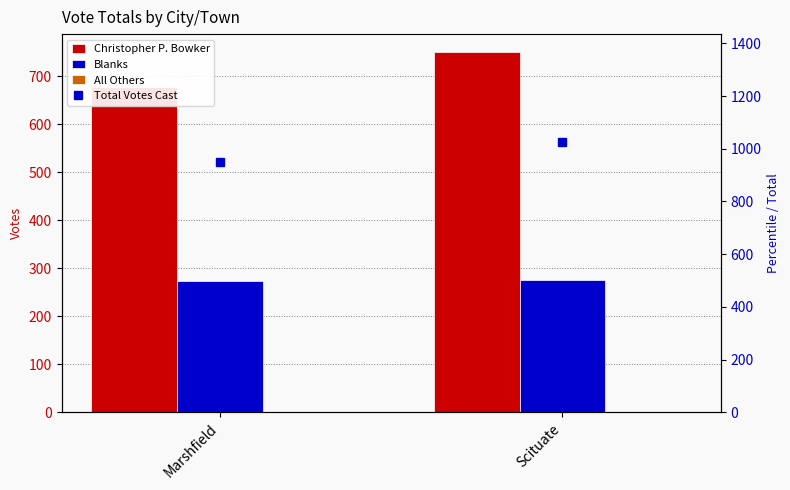

Which category has the highest value across all series?

Scituate